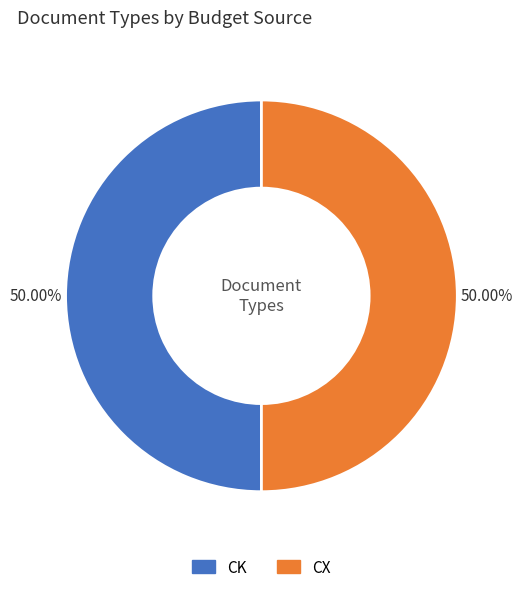

Count the number of slices in the pie.

2